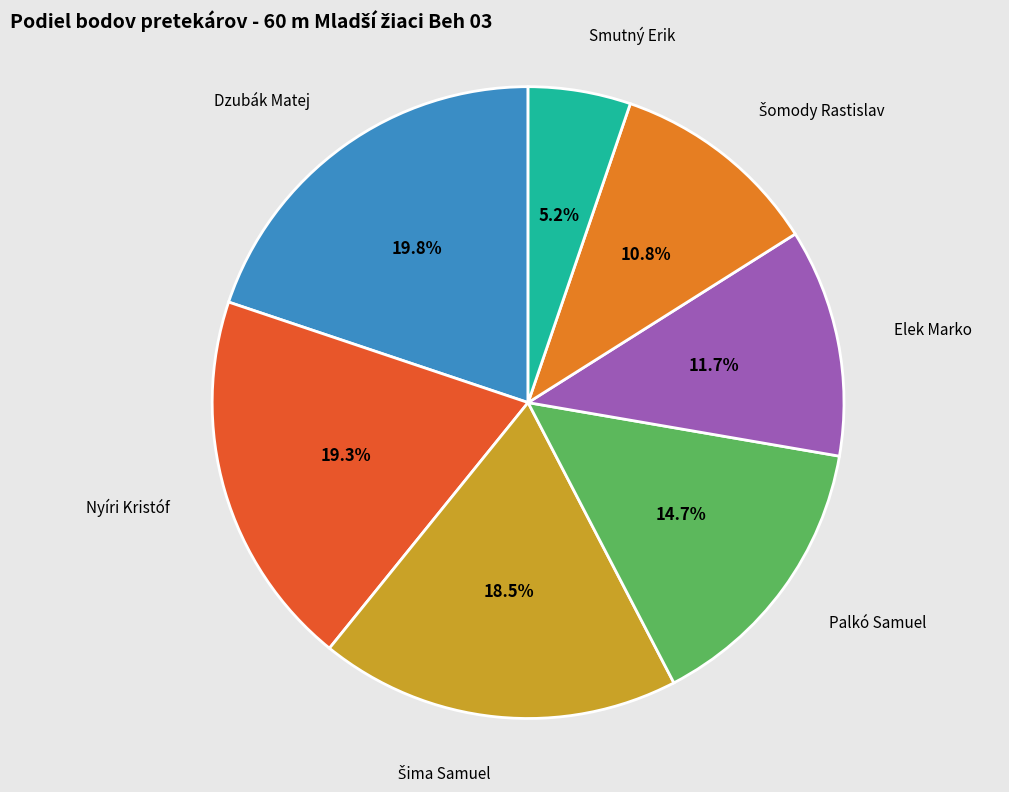

Is there any slice that represents more than half of the pie?

No